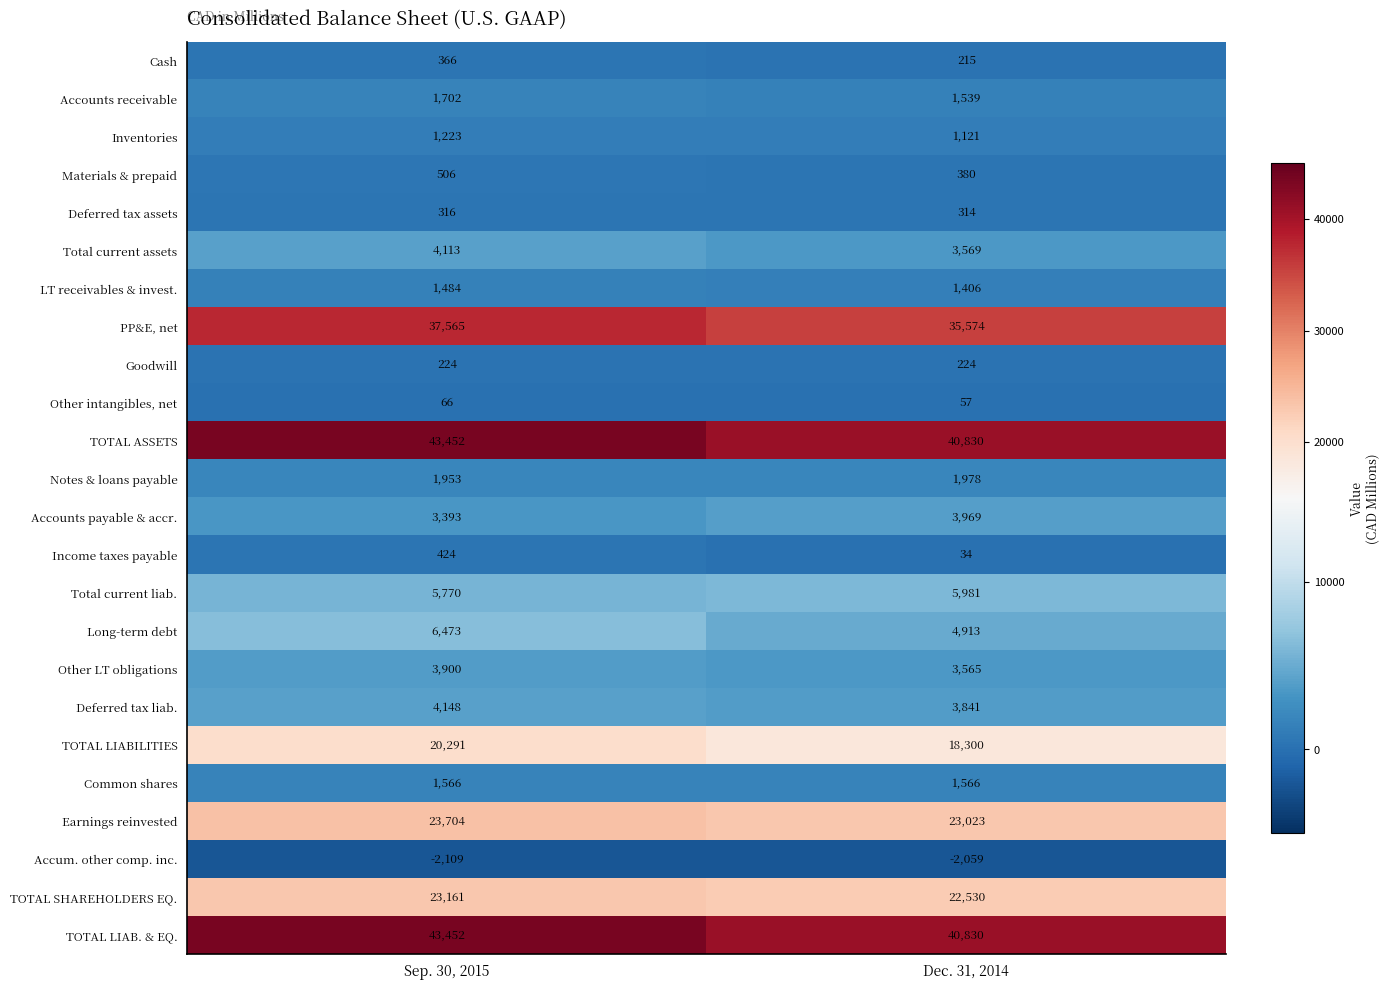

What is the difference between the maximum and minimum values in the Other intangibles, net series?

9